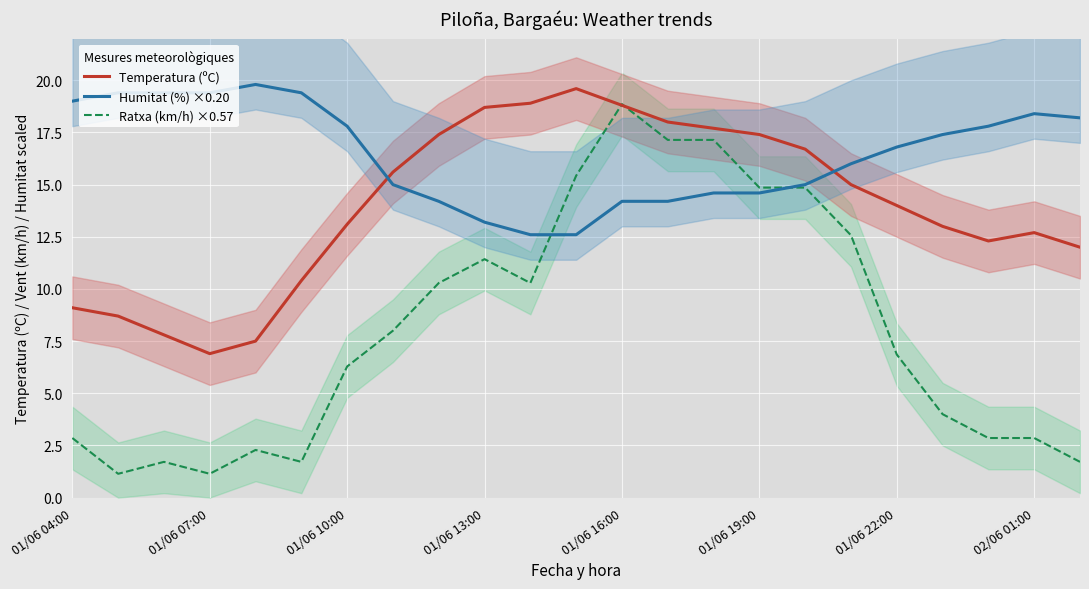

After their last crossing, which series has the higher values: Temperatura (ºC) or Humitat (%) ×0.20?

Humitat (%) ×0.20